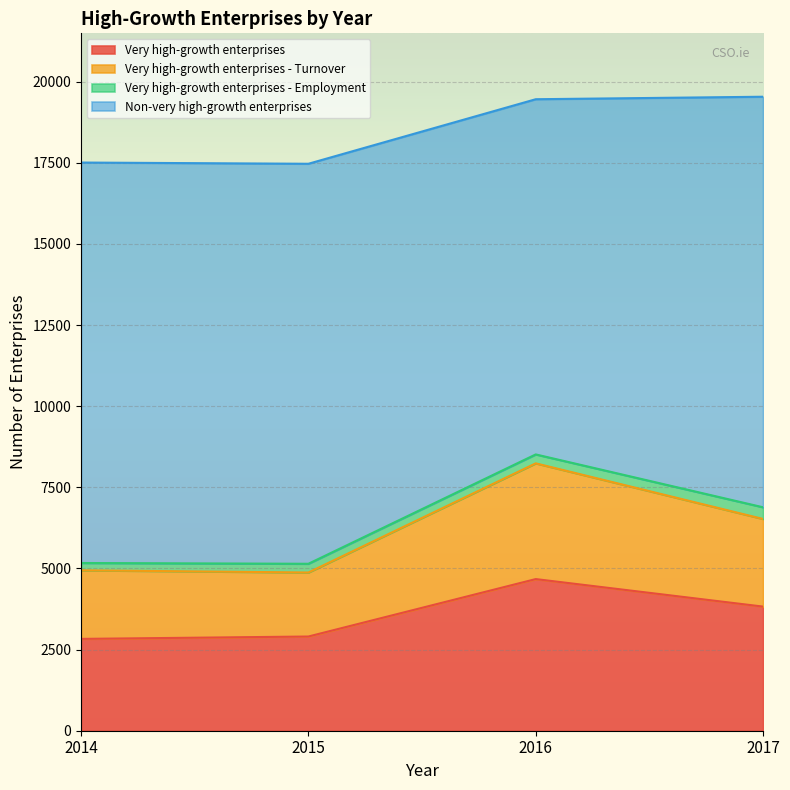

How many values in the Very high-growth enterprises series exceed 3825?

1